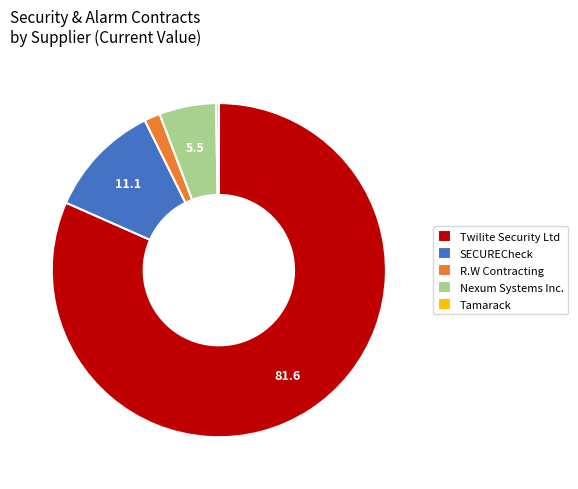

The Twilite Security Ltd slice represents 82% of the pie. True or false?

True